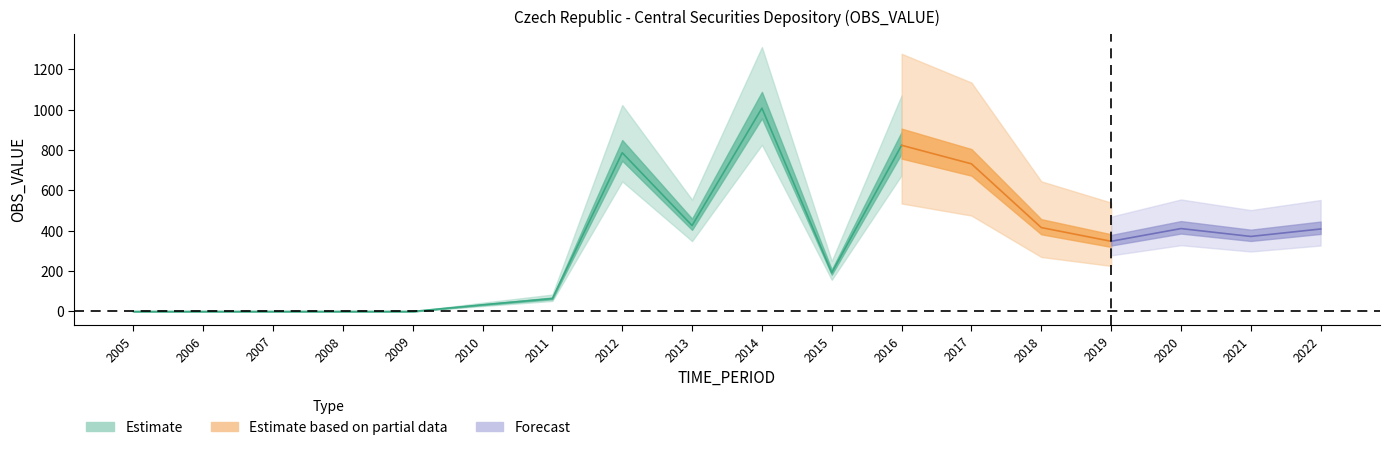

How many interior local peaks (higher than both neighbors) does the data have?

5